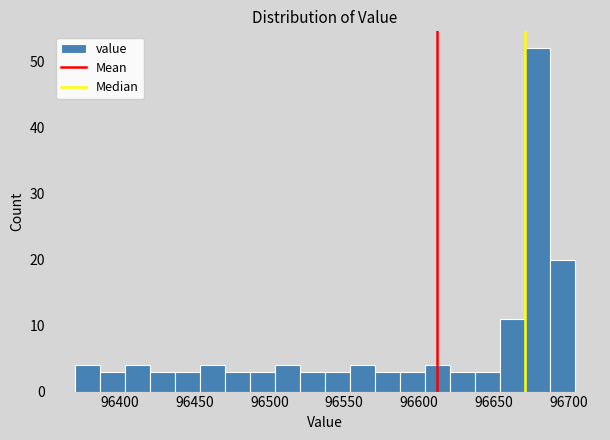

Around what value on the x-axis is the tallest bar? Give the approximate position of its centre, as read against the axis.

96680